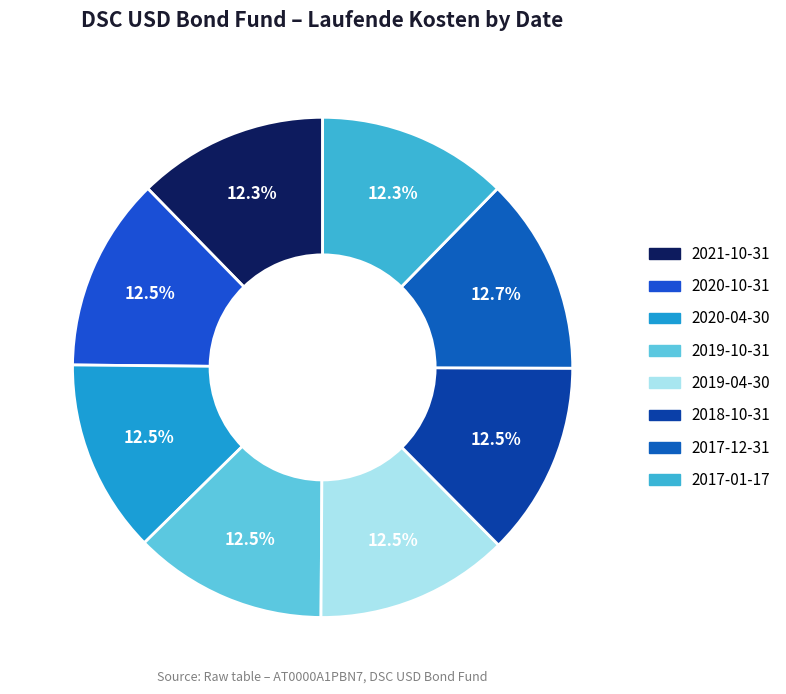

Rank the categories by value from lowest to highest.

2021-10-31, 2017-01-17, 2020-10-31, 2020-04-30, 2019-10-31, 2019-04-30, 2018-10-31, 2017-12-31